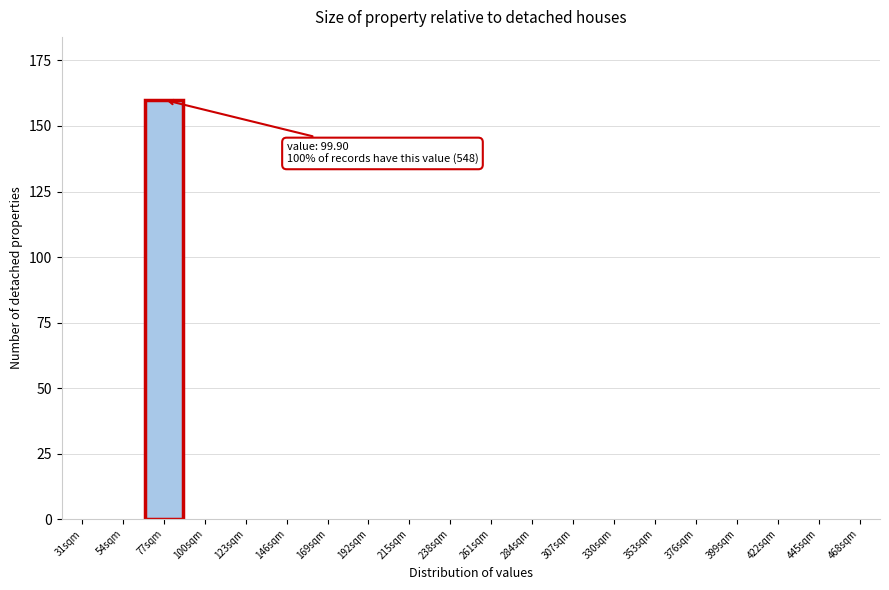

Reading right to left, list all the values displayed in this chart.

468sqm=0	445sqm=0	422sqm=0	399sqm=0	376sqm=0	353sqm=0	330sqm=0	307sqm=0	284sqm=0	261sqm=0	238sqm=0	215sqm=0	192sqm=0	169sqm=0	146sqm=0	123sqm=0	100sqm=0	77sqm=160	54sqm=0	31sqm=0